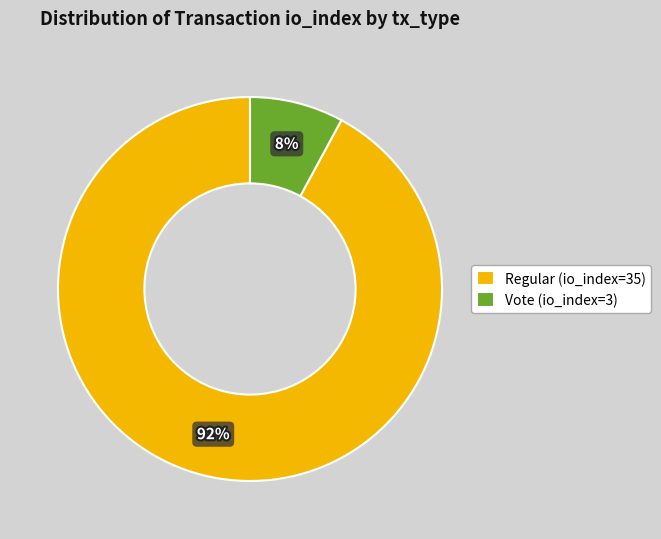

True or false: Vote (io_index=3) accounts for 1% of the total.

False